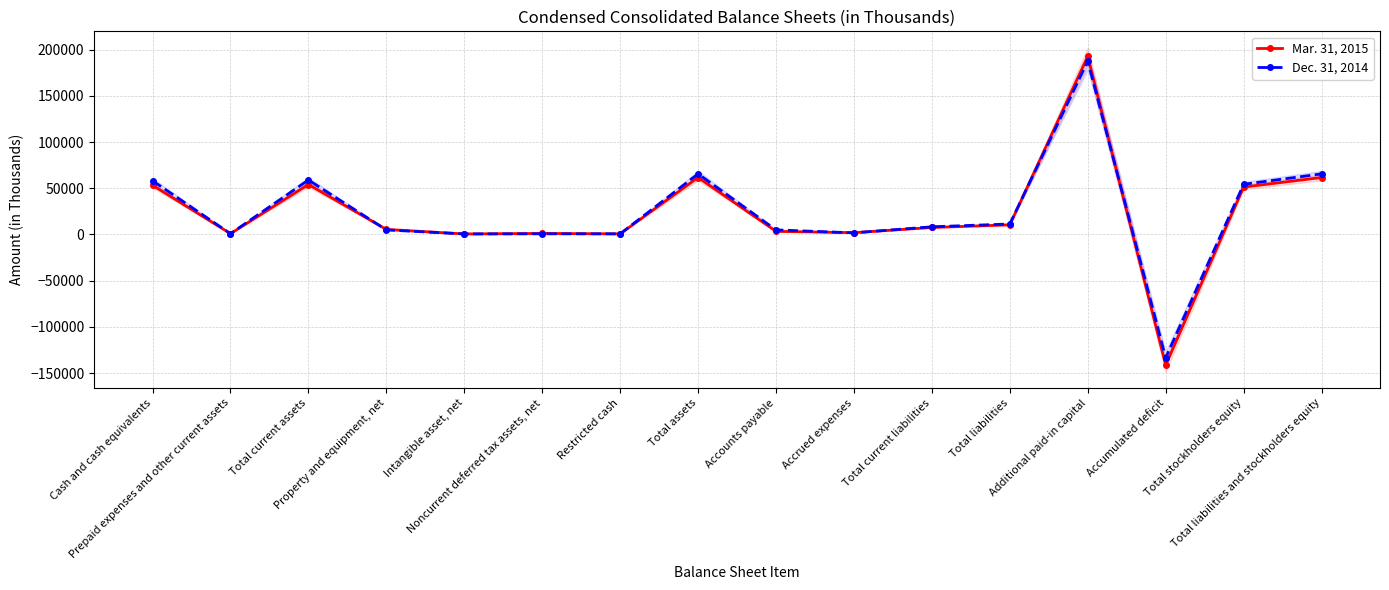

How many positive values does the Dec. 31, 2014 series have?

15